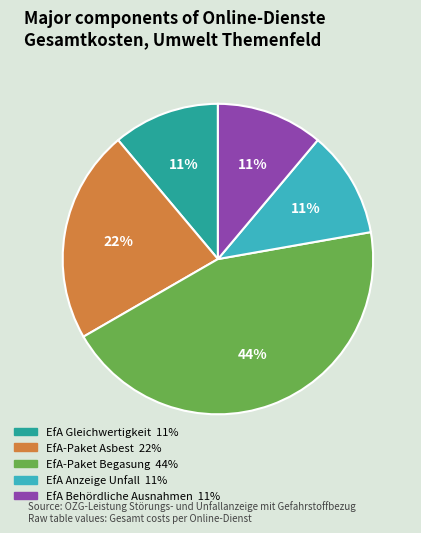

Is there a majority slice in this chart?

No